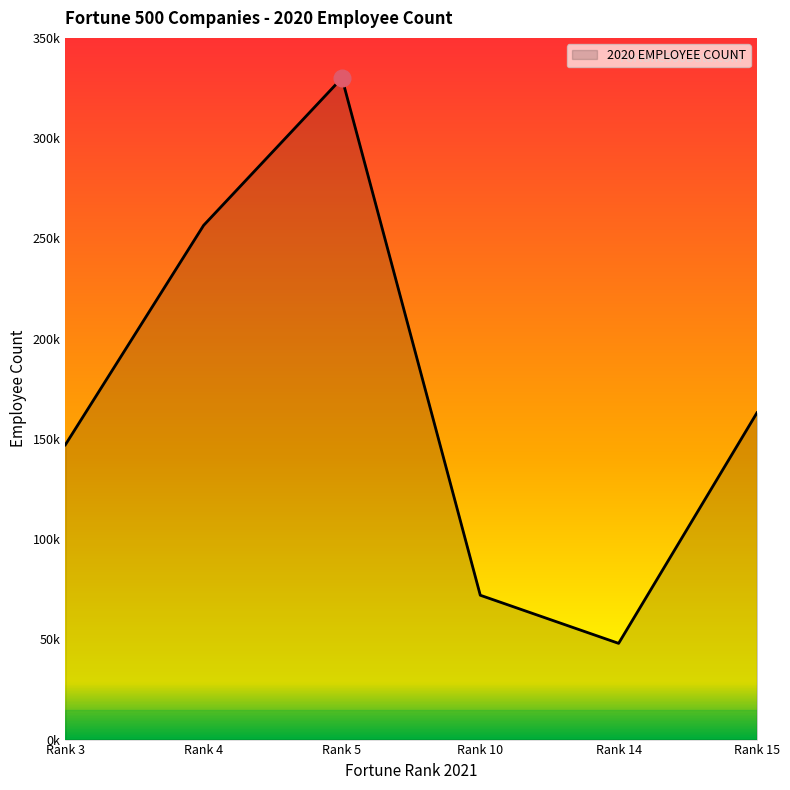

Is this an area chart (filled region under the line)?

Yes